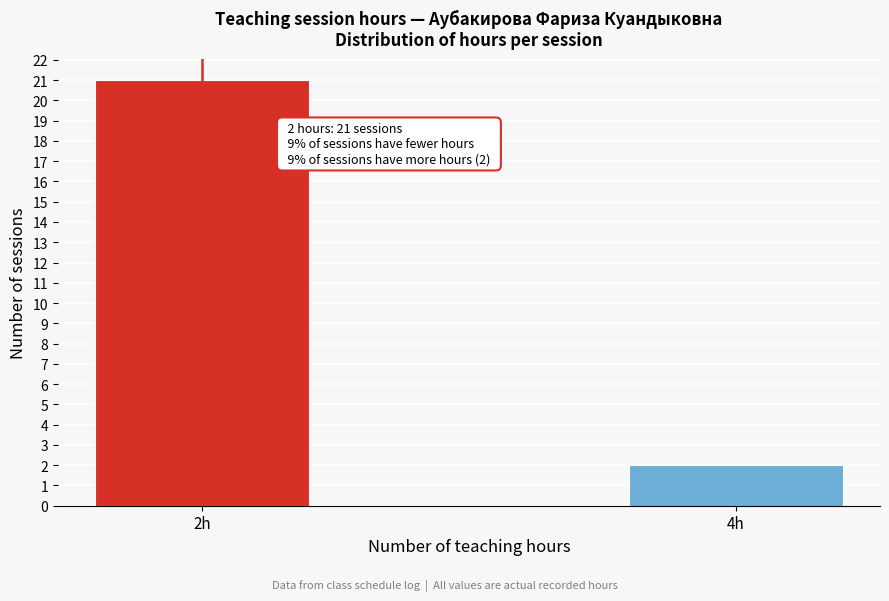

Reading right to left, extract all data points from this chart.

4h=2	2h=21